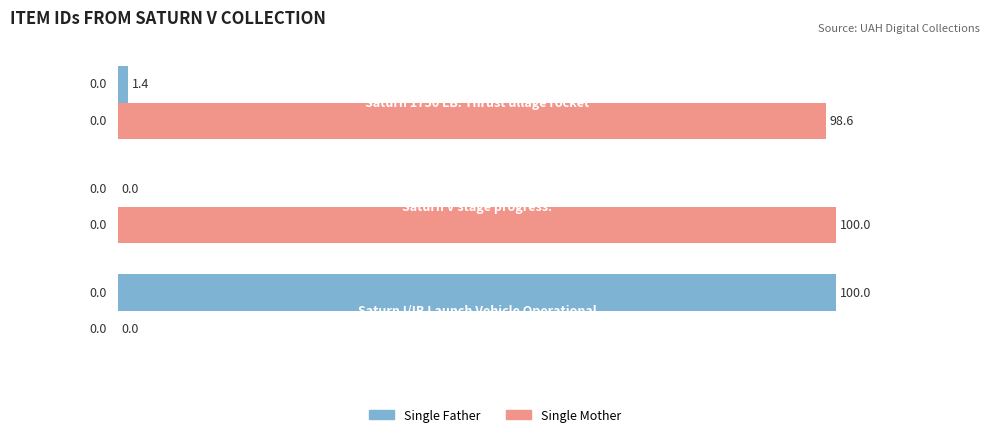

How many data points does each series have?

3